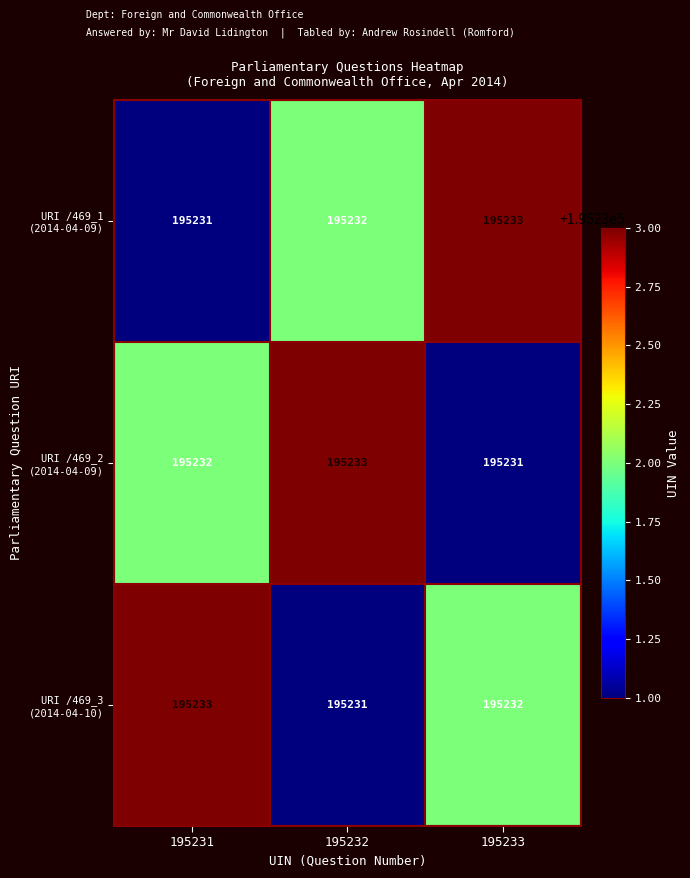

At how many categories does at least one series exceed 195231?

3